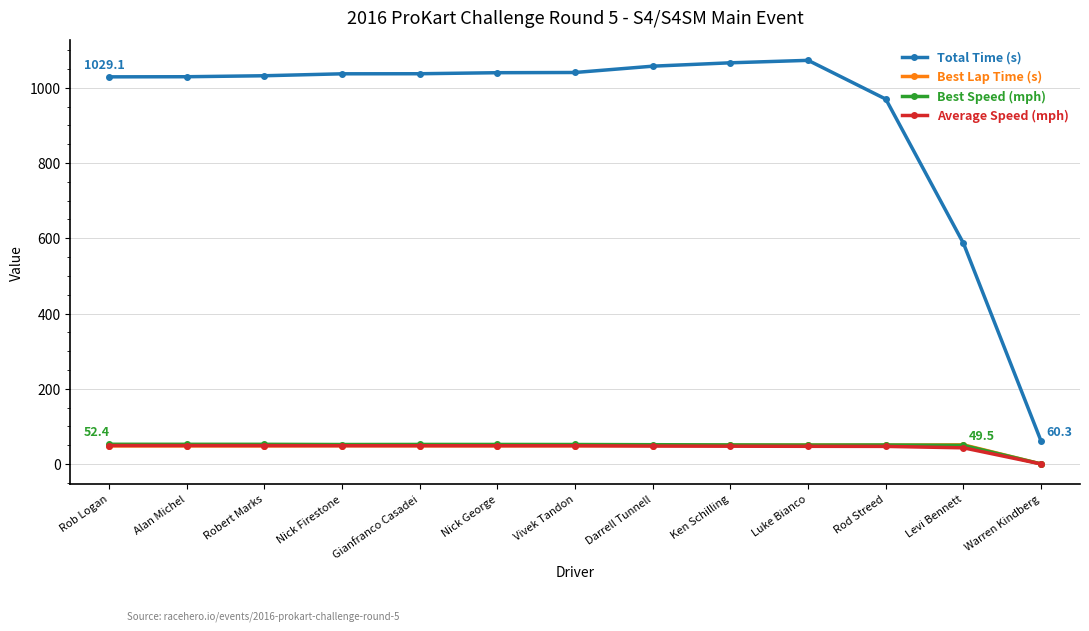

What is the average value of the Total Time (s) series?

927.6